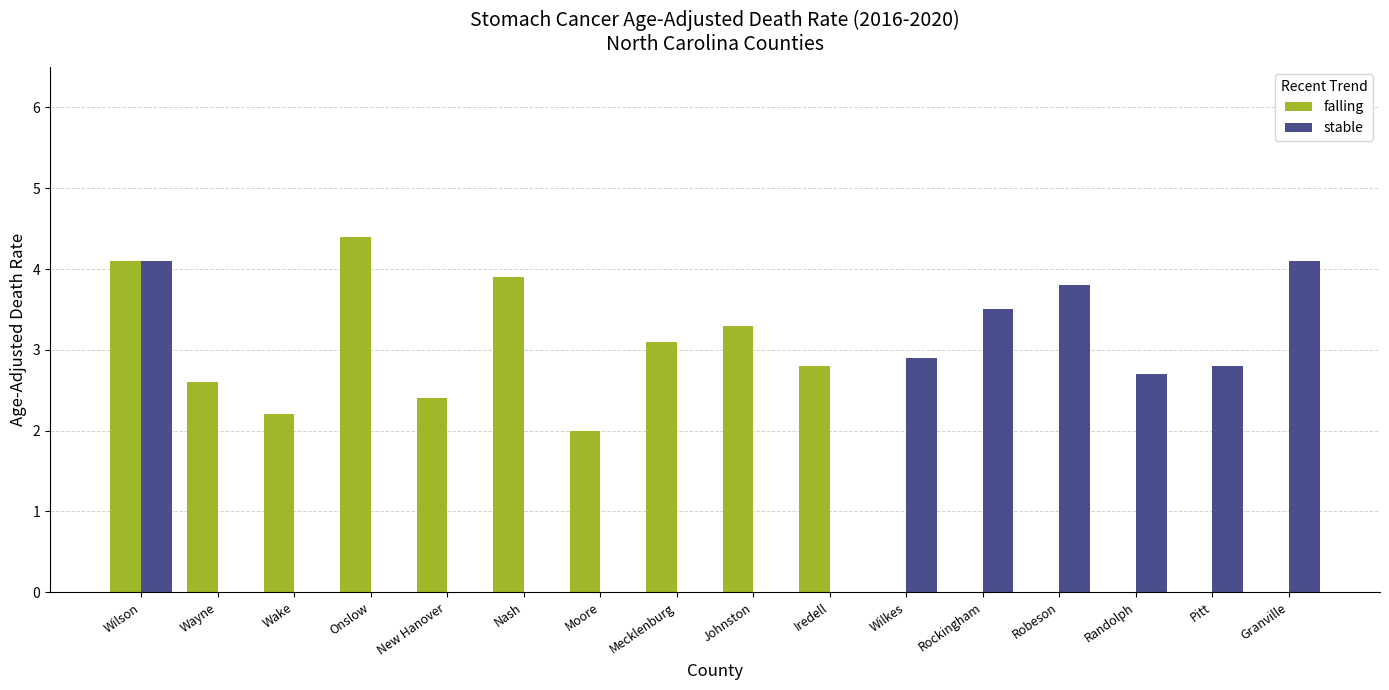

Reading left to right, extract all data points from this chart.

falling: Wilson=4.1	Wayne=2.6	Wake=2.2	Onslow=4.4	New Hanover=2.4	Nash=3.9	Moore=2.0	Mecklenburg=3.1	Johnston=3.3	Iredell=2.8	Wilkes=0.0	Rockingham=0.0	Robeson=0.0	Randolph=0.0	Pitt=0.0	Granville=0.0
stable: Wilson=4.1	Wayne=0.0	Wake=0.0	Onslow=0.0	New Hanover=0.0	Nash=0.0	Moore=0.0	Mecklenburg=0.0	Johnston=0.0	Iredell=0.0	Wilkes=2.9	Rockingham=3.5	Robeson=3.8	Randolph=2.7	Pitt=2.8	Granville=4.1